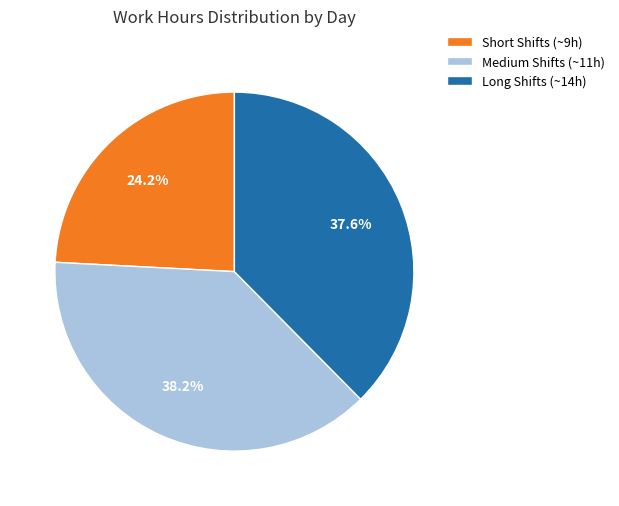

How much of the chart is everything except Short Shifts (~9h)?

75.8%